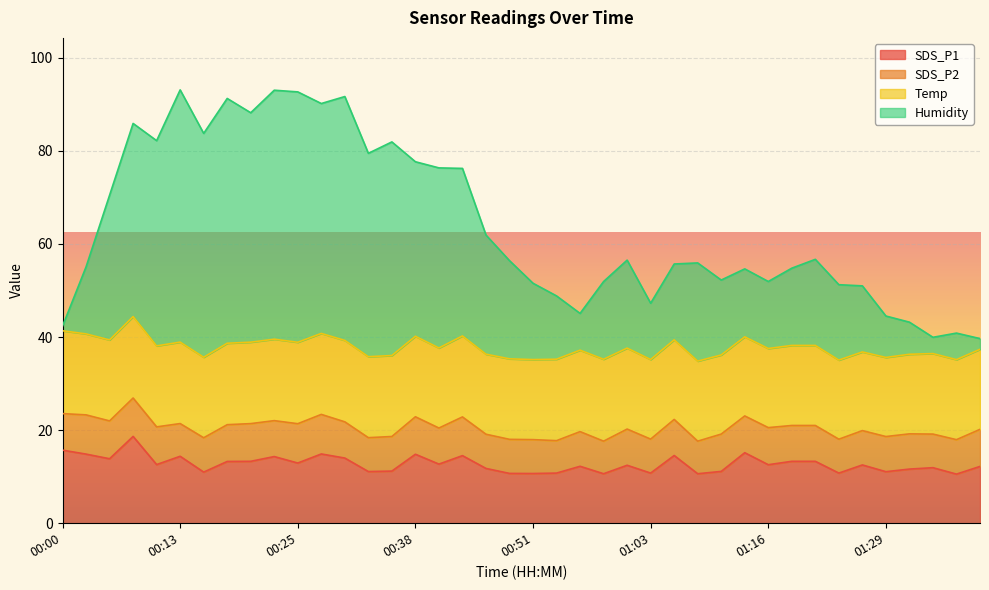

True or false: Humidity and SDS_P1 intersect in this chart.

False